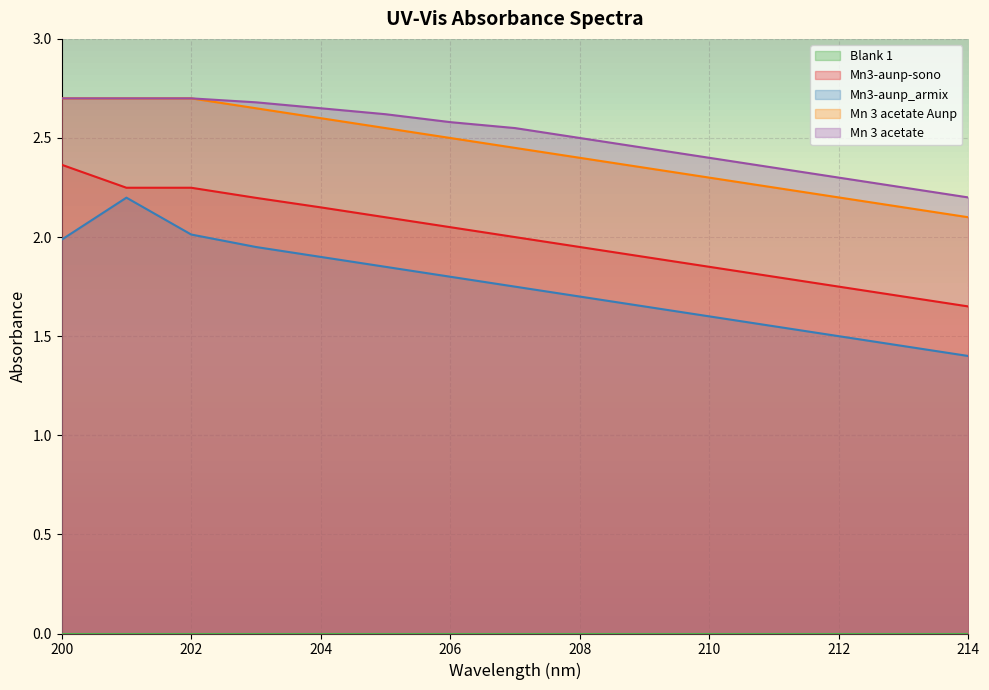

True or false: Mn3-aunp_armix has more than 0 interior local peaks.

True